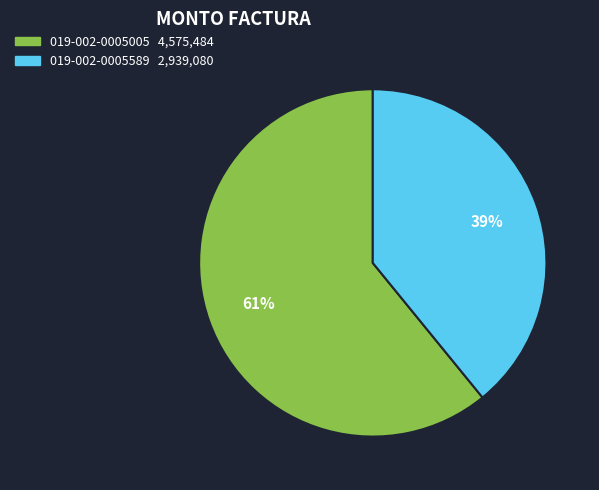

To the nearest percent, what portion does 019-002-0005589 represent?

39%